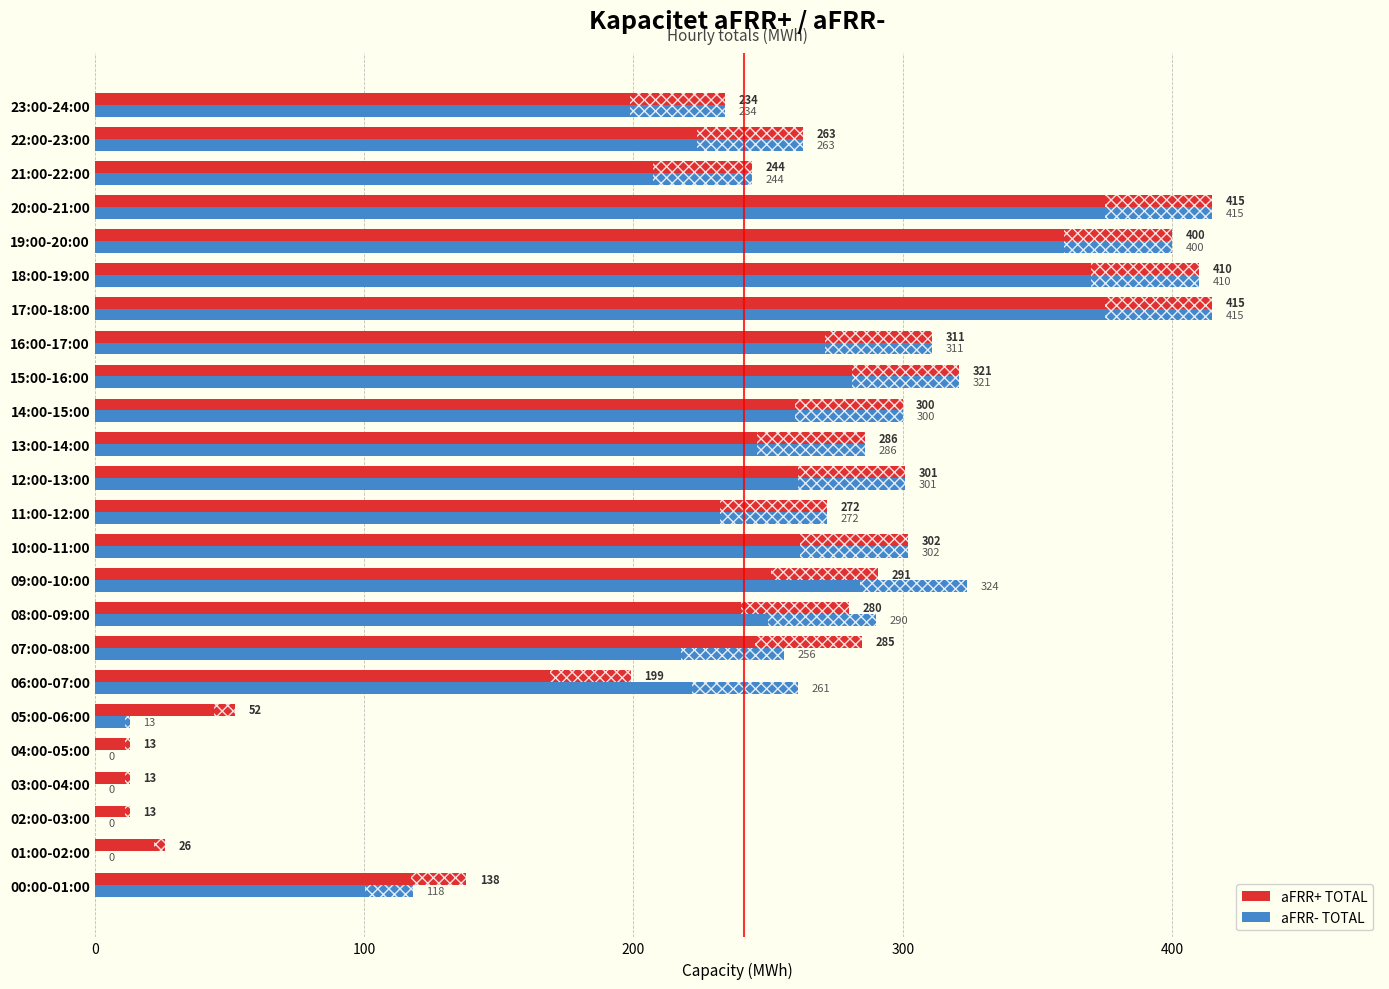

At which label is aFRR+ TOTAL closest to 214?

06:00-07:00